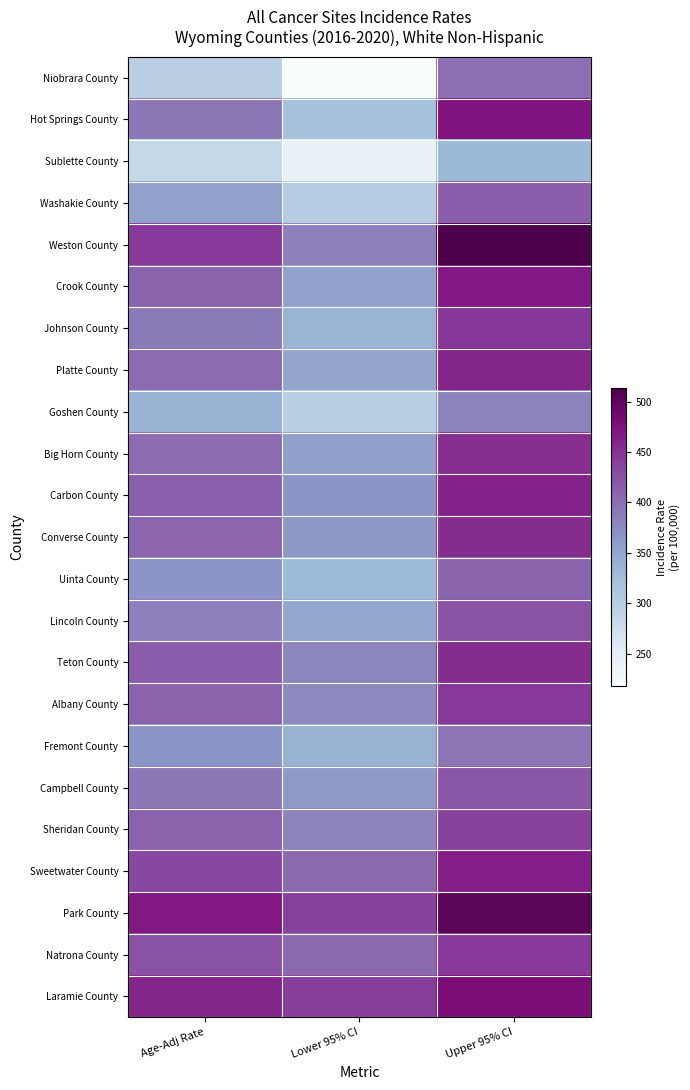

Reading left to right, transcribe all the data shown in this chart.

Niobrara County: Age-Adj Rate=296.6	Lower 95% CI=217.7	Upper 95% CI=399.3
Hot Springs County: Age-Adj Rate=390.0	Lower 95% CI=320.2	Upper 95% CI=472.5
Sublette County: Age-Adj Rate=283.7	Lower 95% CI=241.3	Upper 95% CI=332.1
Washakie County: Age-Adj Rate=354.4	Lower 95% CI=302.6	Upper 95% CI=413.8
Weston County: Age-Adj Rate=445.0	Lower 95% CI=384.3	Upper 95% CI=513.7
Crook County: Age-Adj Rate=407.6	Lower 95% CI=353.5	Upper 95% CI=468.8
Johnson County: Age-Adj Rate=387.9	Lower 95% CI=336.5	Upper 95% CI=446.0
Platte County: Age-Adj Rate=402.1	Lower 95% CI=351.0	Upper 95% CI=459.8
Goshen County: Age-Adj Rate=337.8	Lower 95% CI=298.1	Upper 95% CI=381.8
Big Horn County: Age-Adj Rate=402.5	Lower 95% CI=356.7	Upper 95% CI=453.3
Carbon County: Age-Adj Rate=412.1	Lower 95% CI=366.4	Upper 95% CI=462.3
Converse County: Age-Adj Rate=406.5	Lower 95% CI=362.5	Upper 95% CI=454.7
Uinta County: Age-Adj Rate=367.4	Lower 95% CI=329.7	Upper 95% CI=408.3
Lincoln County: Age-Adj Rate=384.4	Lower 95% CI=347.8	Upper 95% CI=423.9
Teton County: Age-Adj Rate=415.3	Lower 95% CI=378.8	Upper 95% CI=454.6
Albany County: Age-Adj Rate=409.4	Lower 95% CI=376.6	Upper 95% CI=444.4
Fremont County: Age-Adj Rate=364.7	Lower 95% CI=338.0	Upper 95% CI=393.2
Campbell County: Age-Adj Rate=390.8	Lower 95% CI=362.2	Upper 95% CI=421.0
Sheridan County: Age-Adj Rate=408.5	Lower 95% CI=379.8	Upper 95% CI=438.9
Sweetwater County: Age-Adj Rate=433.1	Lower 95% CI=403.3	Upper 95% CI=464.7
Park County: Age-Adj Rate=469.5	Lower 95% CI=437.7	Upper 95% CI=503.2
Natrona County: Age-Adj Rate=424.0	Lower 95% CI=404.3	Upper 95% CI=444.5
Laramie County: Age-Adj Rate=460.4	Lower 95% CI=441.5	Upper 95% CI=480.0